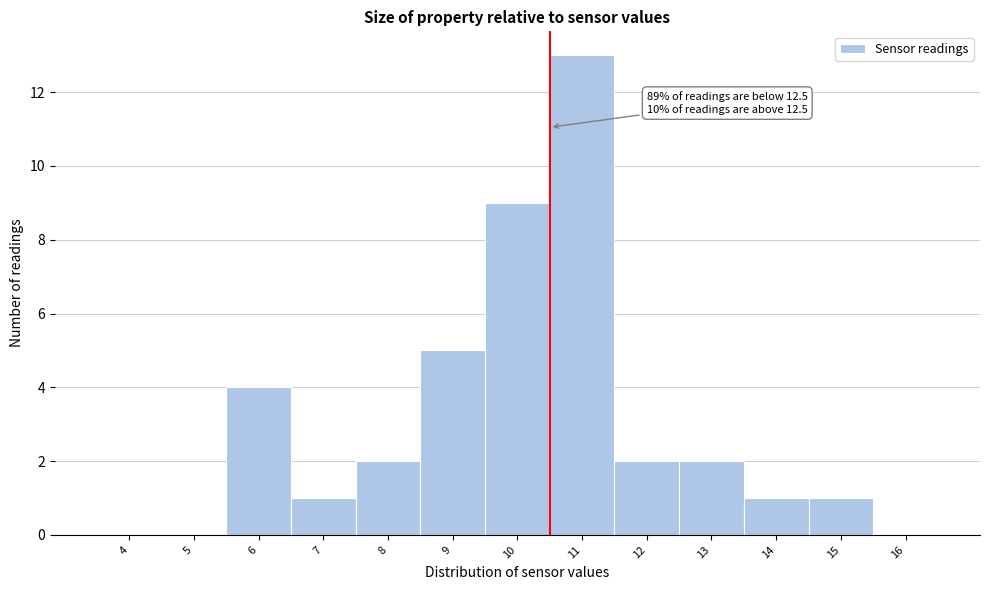

Reading right to left, extract all data points from this chart.

16=0	15=1	14=1	13=2	12=2	11=13	10=9	9=5	8=2	7=1	6=4	5=0	4=0